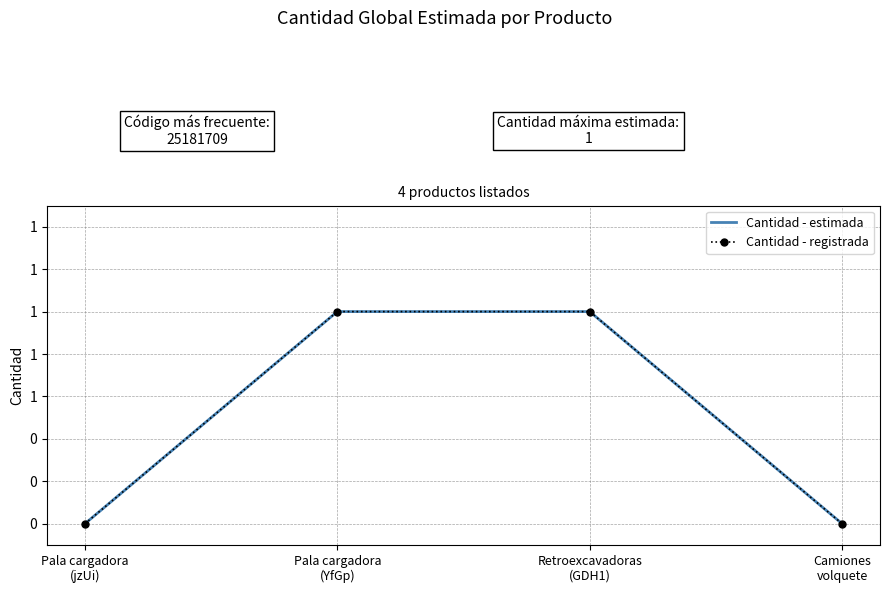

What is the value of the Cantidad - estimada point at the 2nd from the left?

1